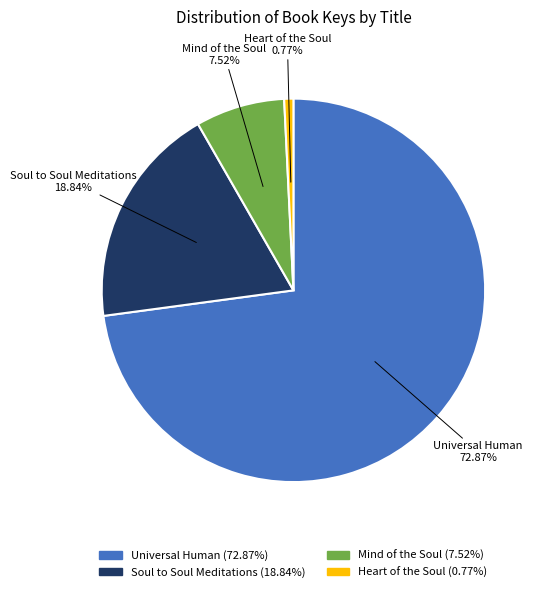

To the nearest percent, what portion does Mind of the Soul represent?

8%